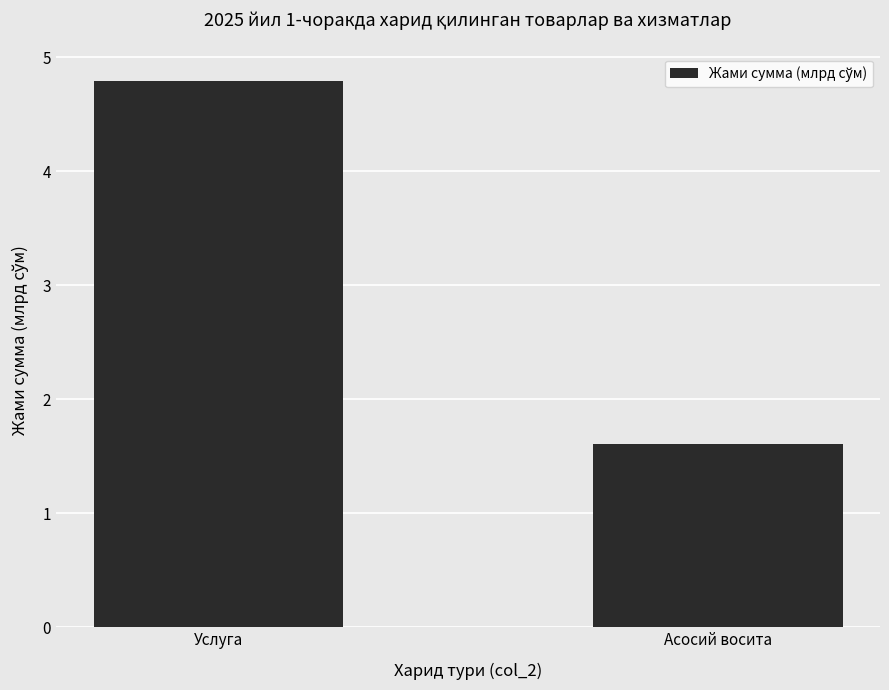

Are the bars horizontal?

No